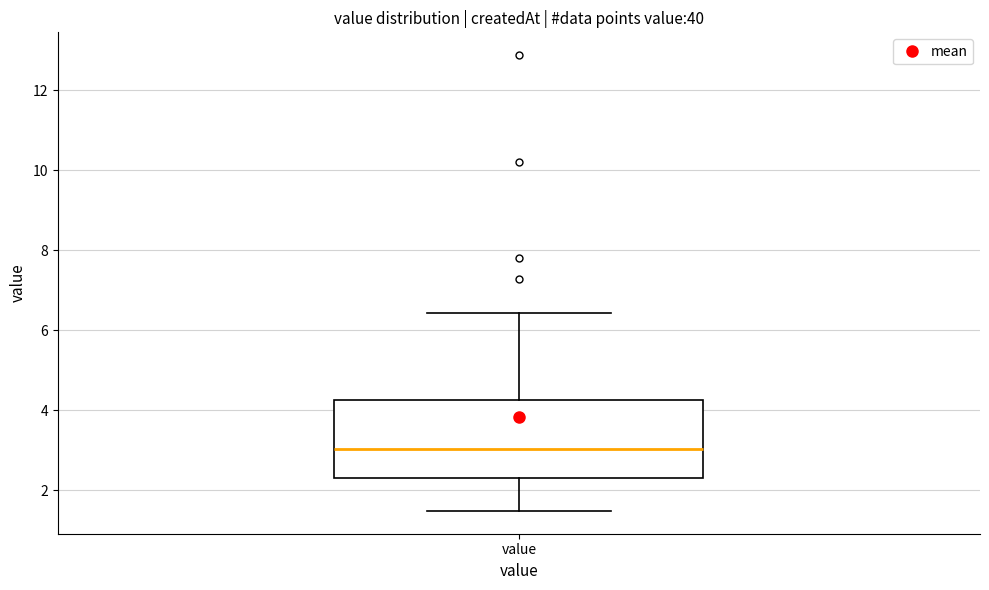

Transcribe this box plot: give where the median line is, the range the box spans, and where the two whiskers end, as read against the y-axis. The values are not printed on the chart, so give them approximately, as read against the axis.

median 3.0, box 2.4 to 4.2, whiskers 1.4 to 6.4